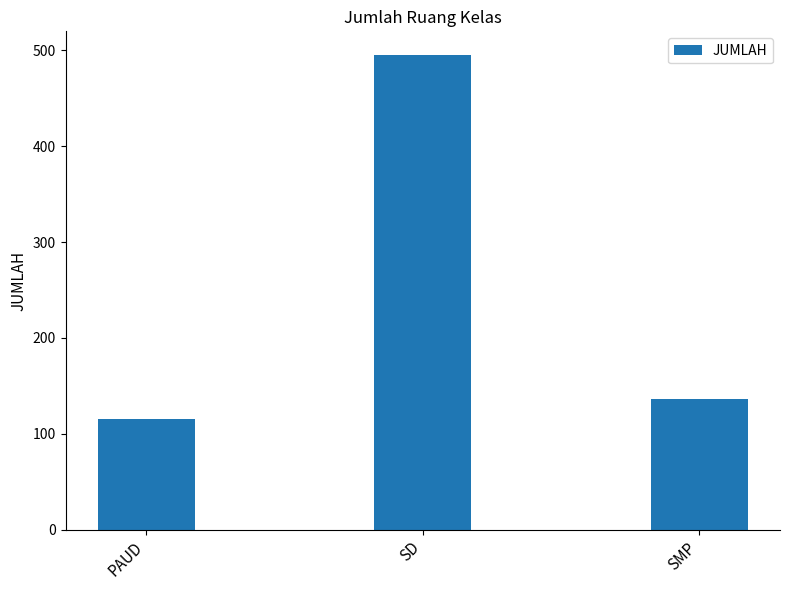

True or false: the data shows 115 at PAUD.

True